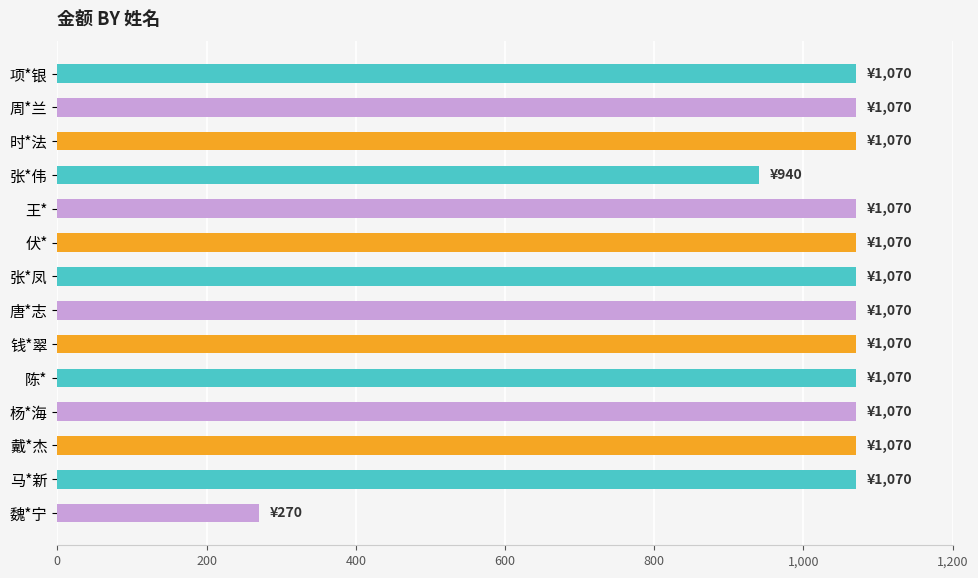

What is the difference between the maximum and minimum values?

800